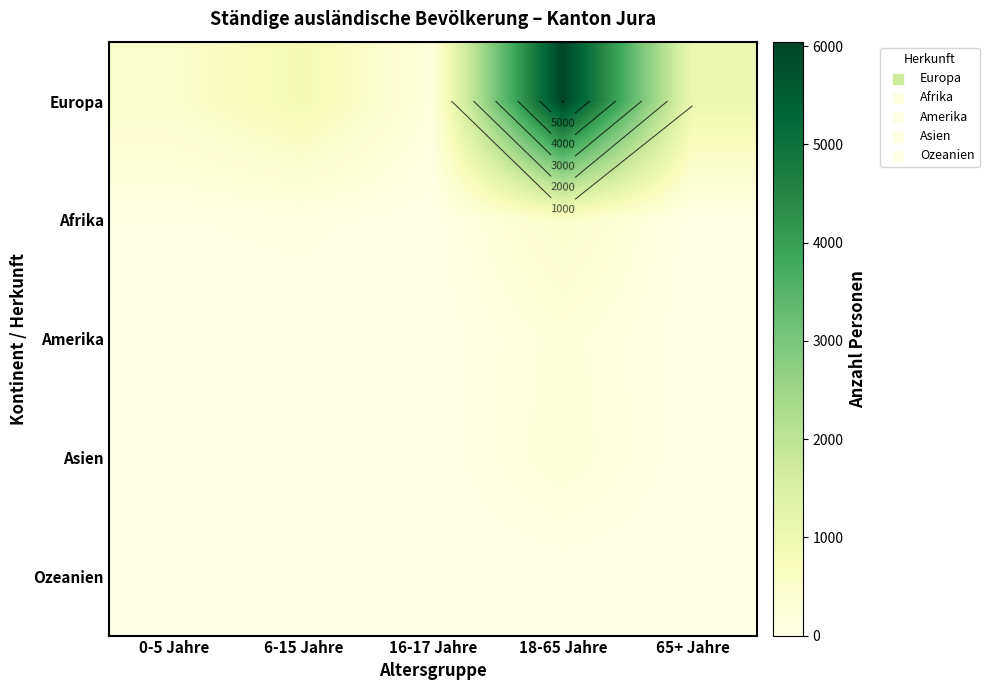

What is the approximate value of Afrika at 6-15 Jahre?

93